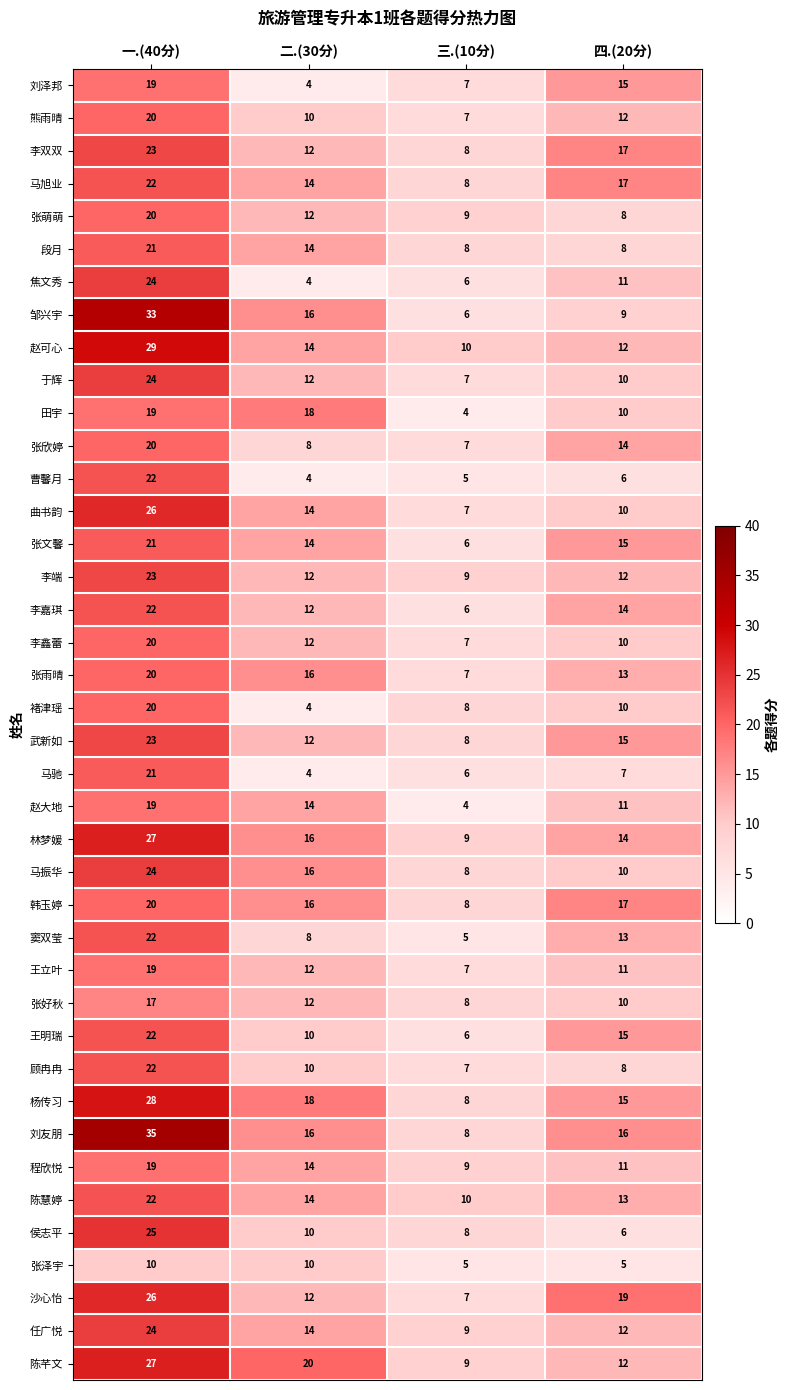

At which category is the sum across all series the highest?

一.(40分)